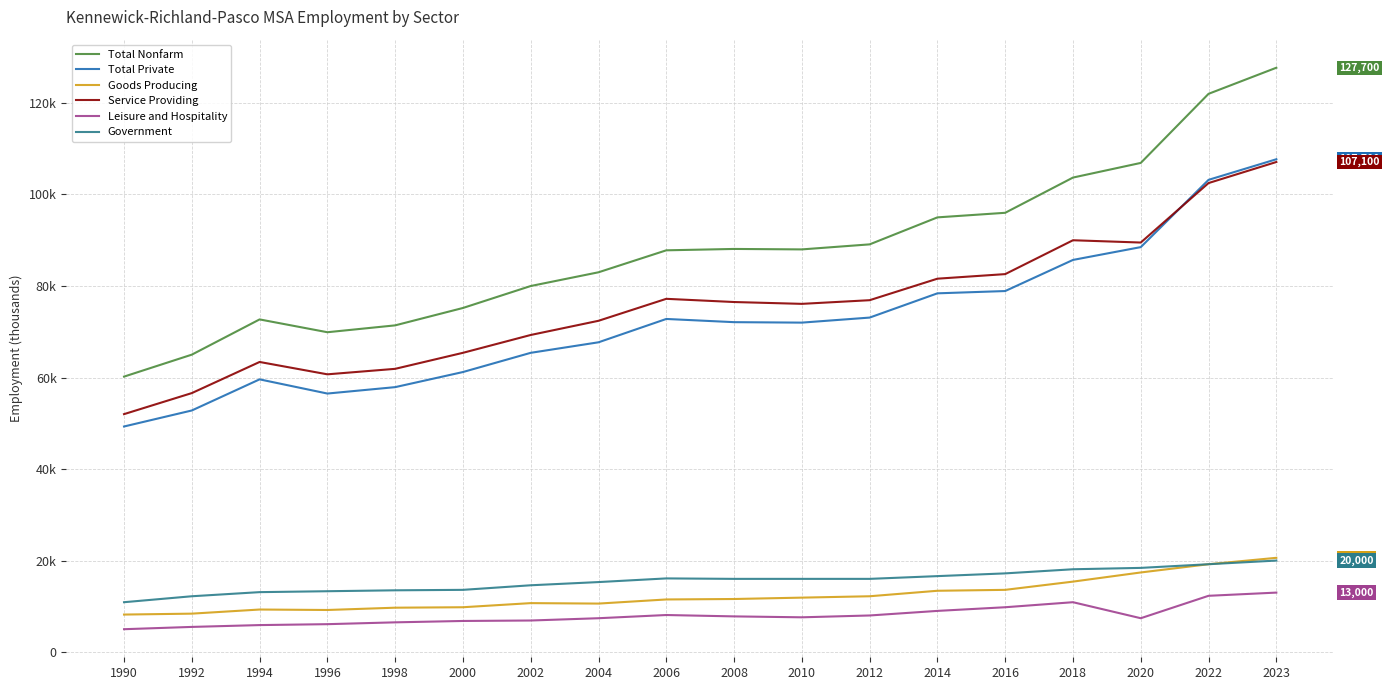

What is the spread (max minus min) of values at 2014?

86000